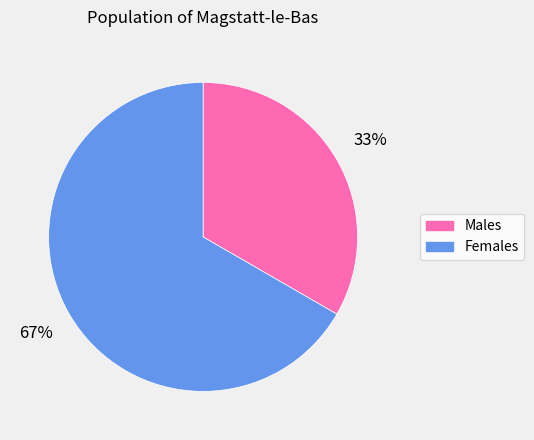

To the nearest percent, what is the combined percentage of Females and Males?

100%